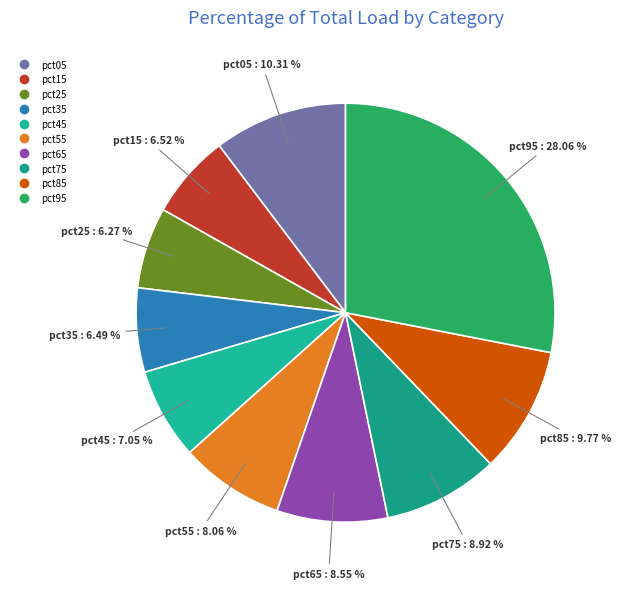

Is pct45 the majority of the pie?

No